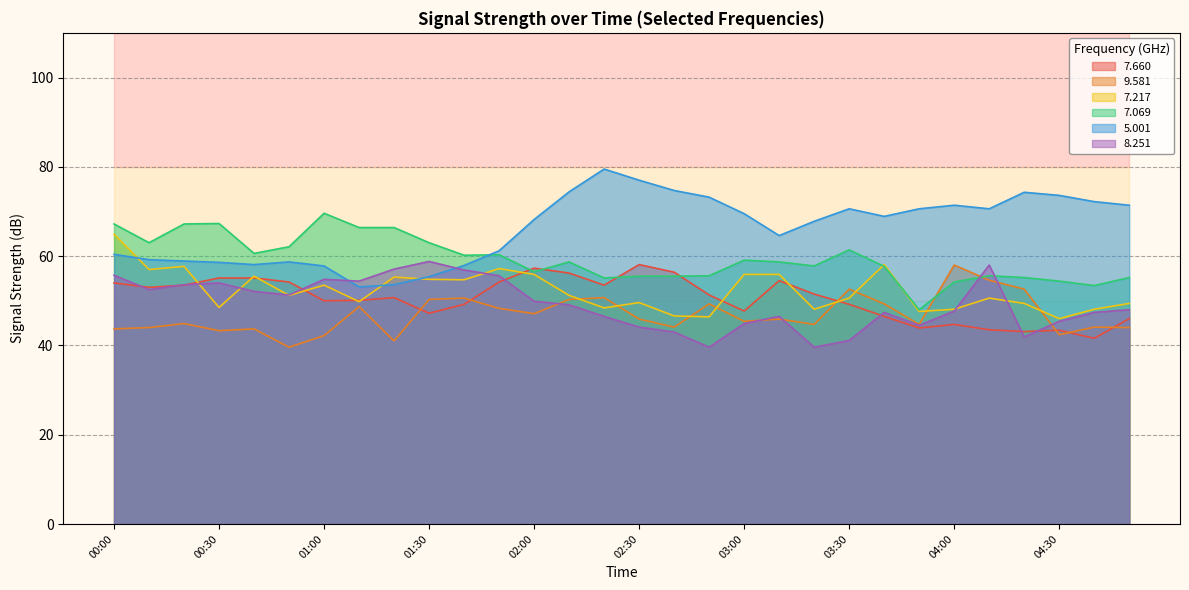

Rank the categories by 8.251 value from lowest to highest.

02:50, 03:20, 03:30, 04:20, 02:40, 02:30, 03:50, 03:00, 04:30, 02:20, 03:10, 03:40, 04:40, 04:00, 04:50, 02:10, 02:00, 00:50, 00:40, 00:10, 00:20, 00:30, 01:10, 01:00, 01:50, 00:00, 01:40, 01:20, 04:10, 01:30